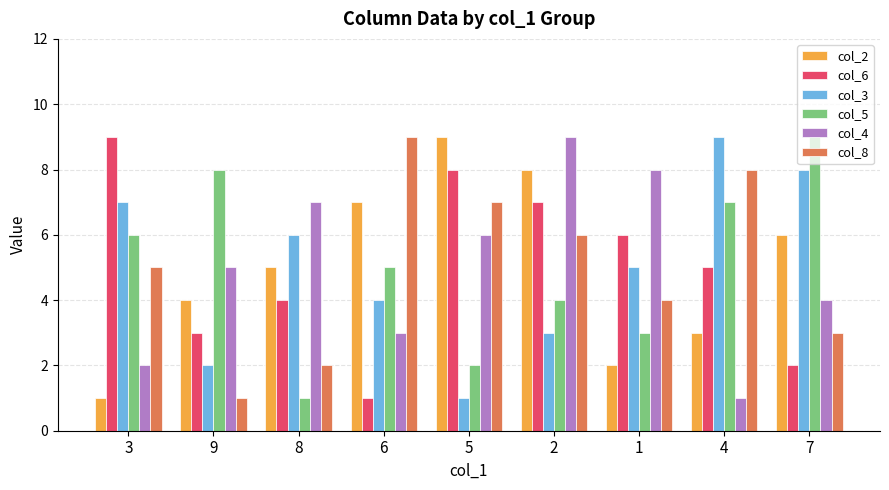

The col_2 series shows 6 at 9. True or false?

False